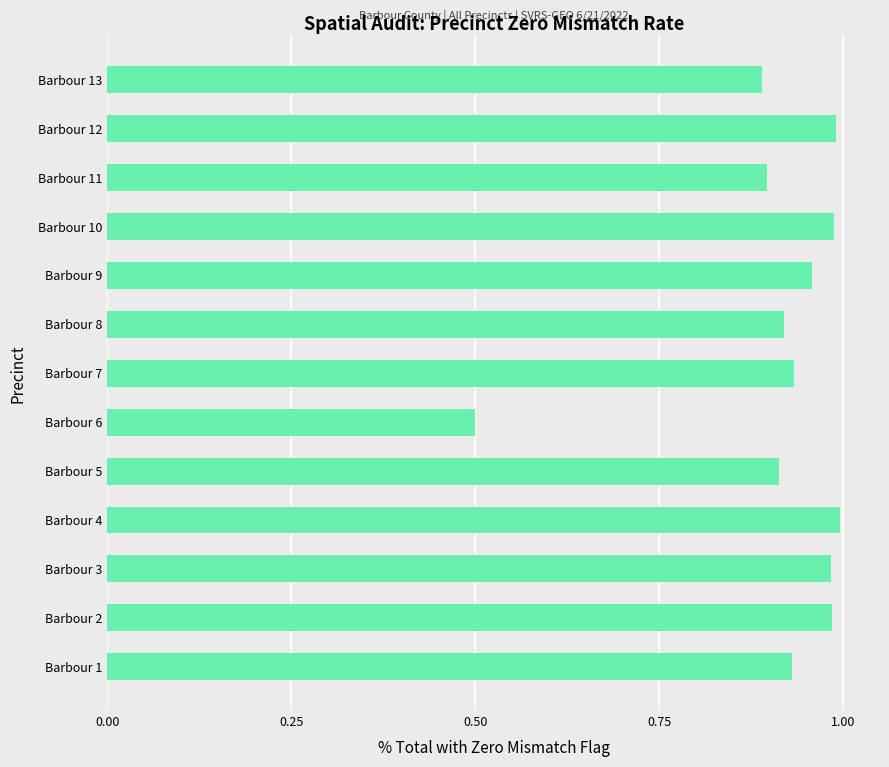

Between Barbour 13 and Barbour 4, which is larger?

Barbour 4